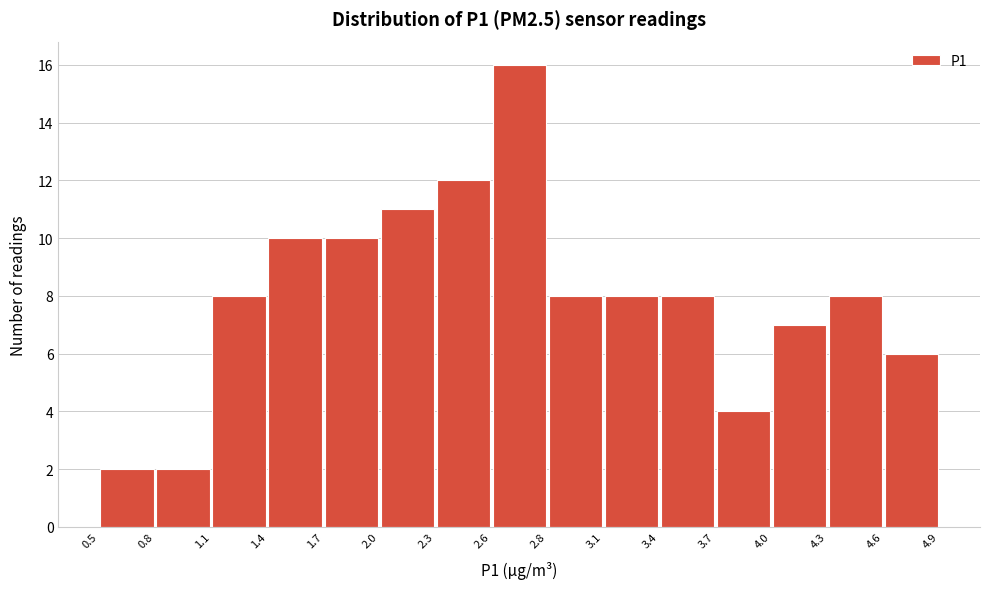

Reading left to right, list every bar in this chart as the range it spans on the x-axis followed by its height. The values are not printed on the chart, so give them approximately, as read against the axis.

0.5 to 0.8: 2
0.8 to 1.1: 2
1.1 to 1.4: 8
1.4 to 1.7: 10
1.7 to 2.0: 10
2.0 to 2.3: 11
2.3 to 2.6: 12
2.6 to 2.8: 16
2.8 to 3.1: 8
3.1 to 3.4: 8
3.4 to 3.7: 8
3.7 to 4.0: 4
4.0 to 4.3: 7
4.3 to 4.6: 8
4.6 to 4.9: 6